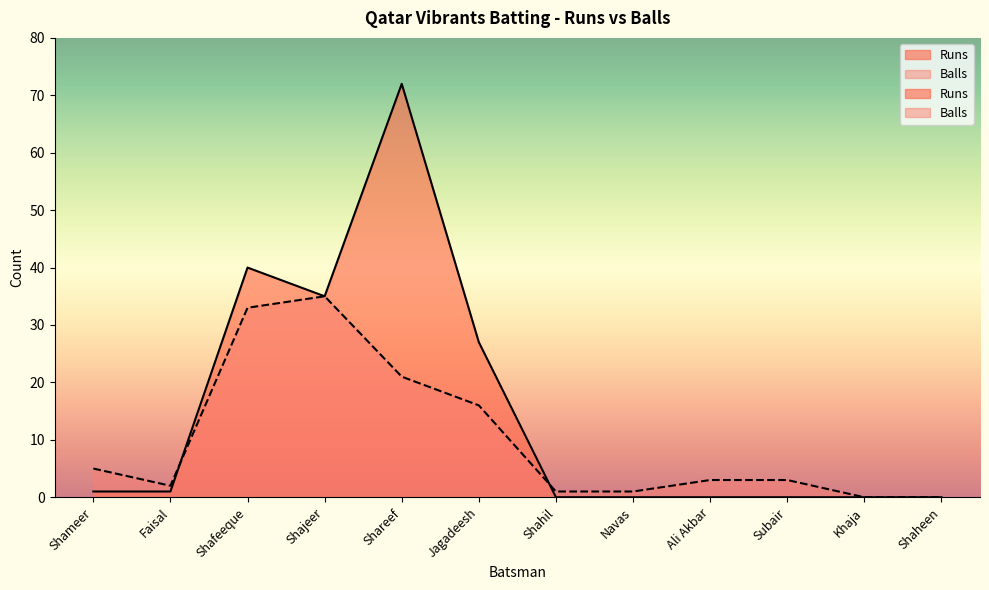

Rank the series by their average value, from lowest to highest.

Balls, Runs